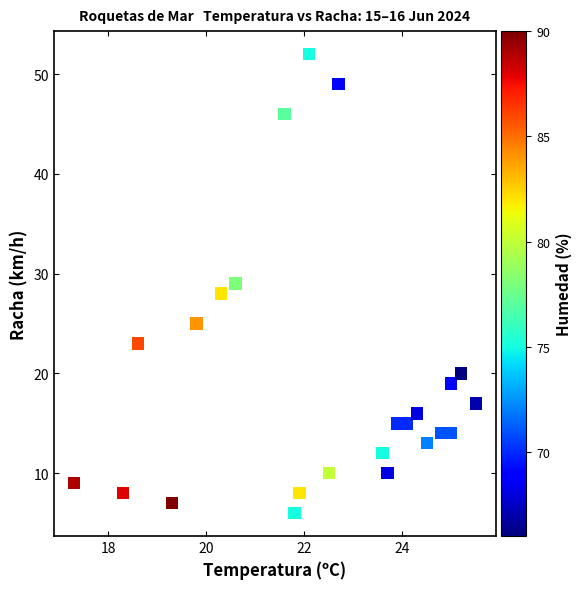

What is the range of Y values (max minus min)?

46